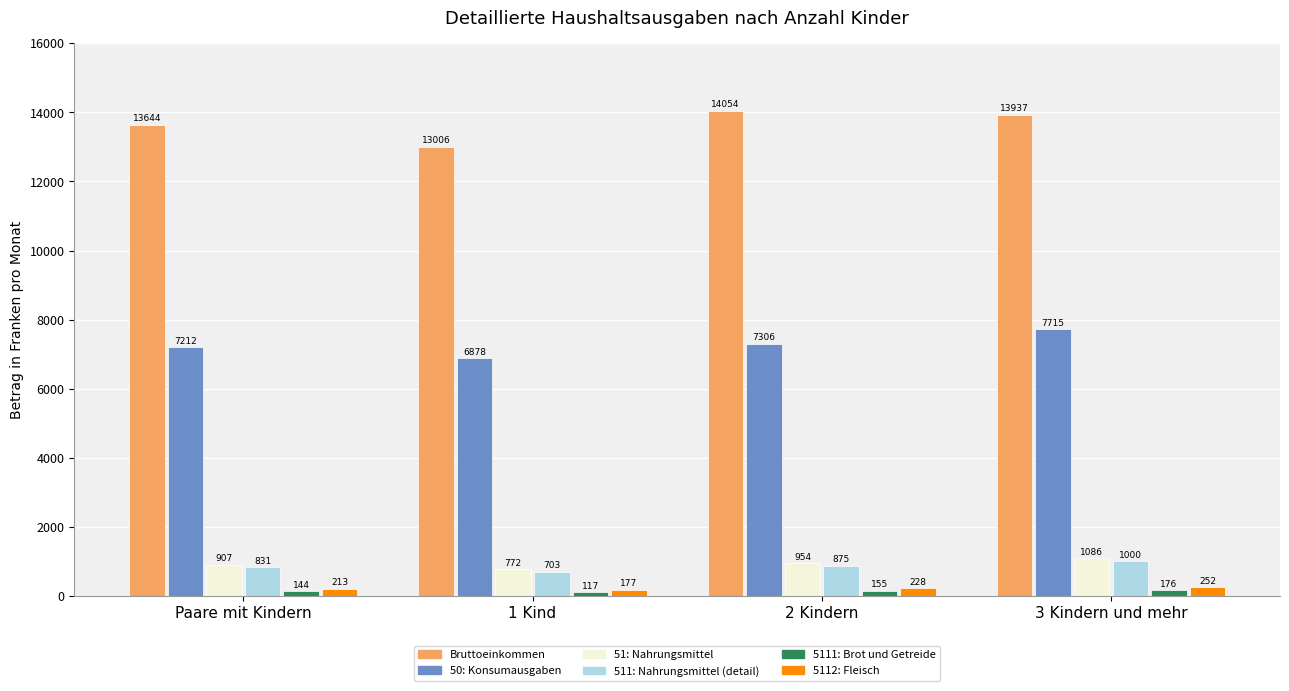

At which label does 50: Konsumausgaben reach its peak?

3 Kindern und mehr